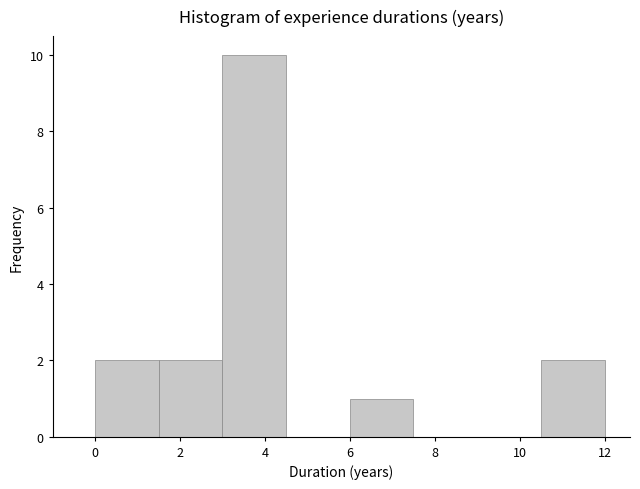

Reading left to right, transcribe this chart: for each bar, give the range it covers on the x-axis and its height. Neither the bar edges nor the heights are printed on the chart, so give them approximately, as read against the axes.

0.0 to 1.5: 2
1.5 to 3.0: 2
3.0 to 4.5: 10
4.5 to 6.0: 0
6.0 to 7.5: 1
7.5 to 9.0: 0
9.0 to 10.5: 0
10.5 to 12.0: 2